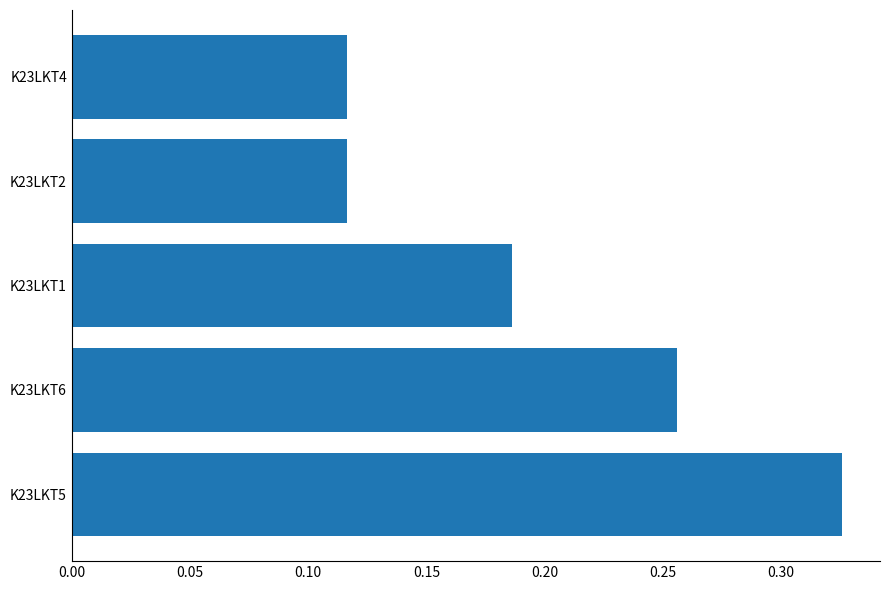

How many series are shown in this chart?

1